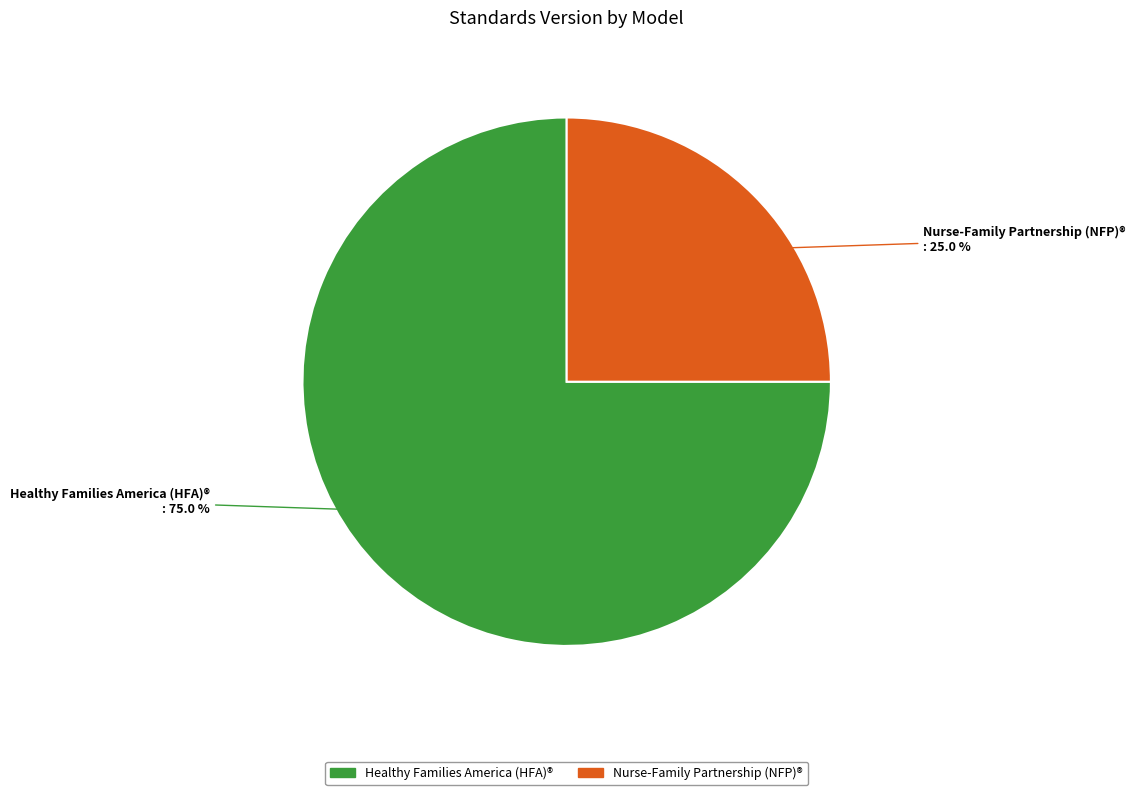

Is there a majority slice in this chart?

Yes